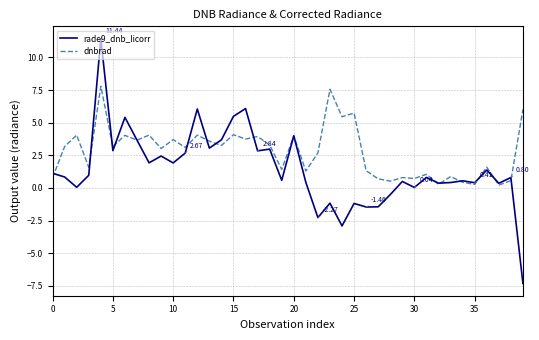

Which series has the largest range (max minus min)?

rade9_dnb_licorr